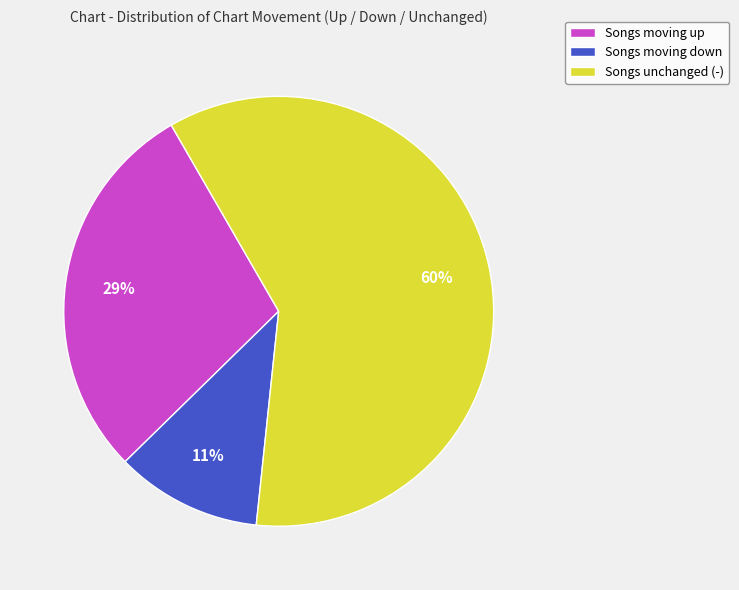

Rank the categories by value from lowest to highest.

Songs moving down, Songs moving up, Songs unchanged (-)